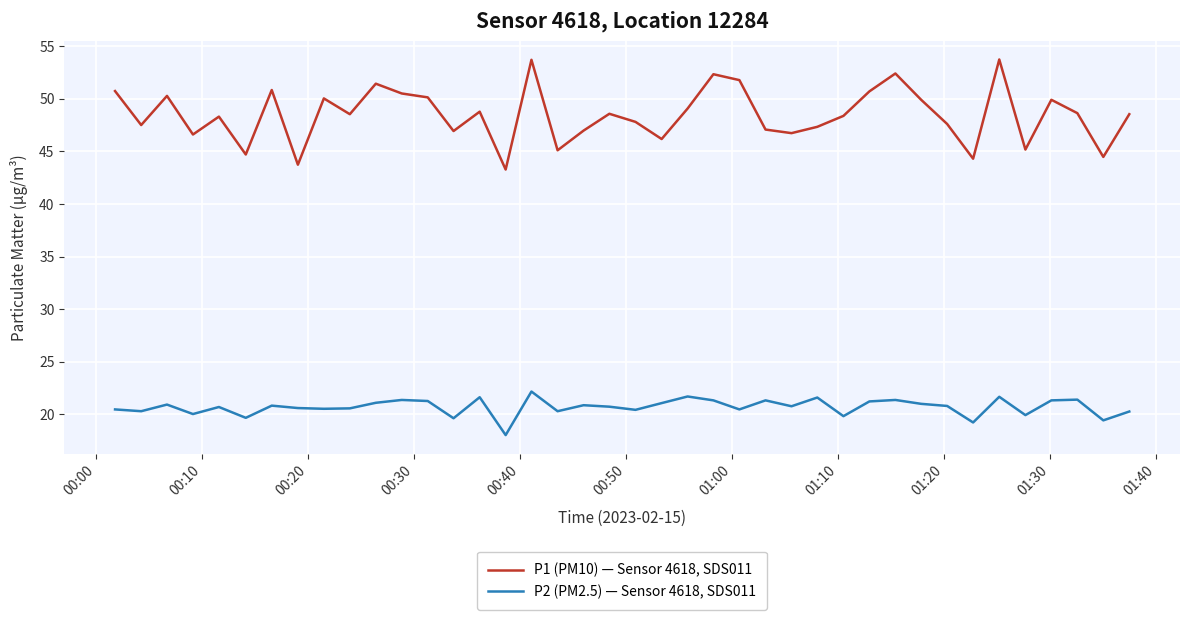

Which series has the widest spread of values?

P1 (PM10) — Sensor 4618, SDS011